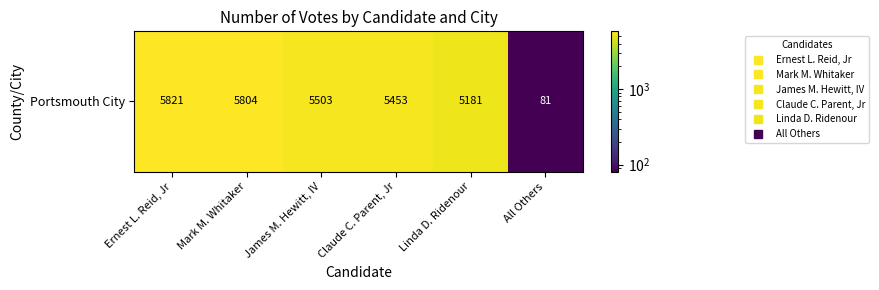

The value at Linda D. Ridenour is 2057. True or false?

False